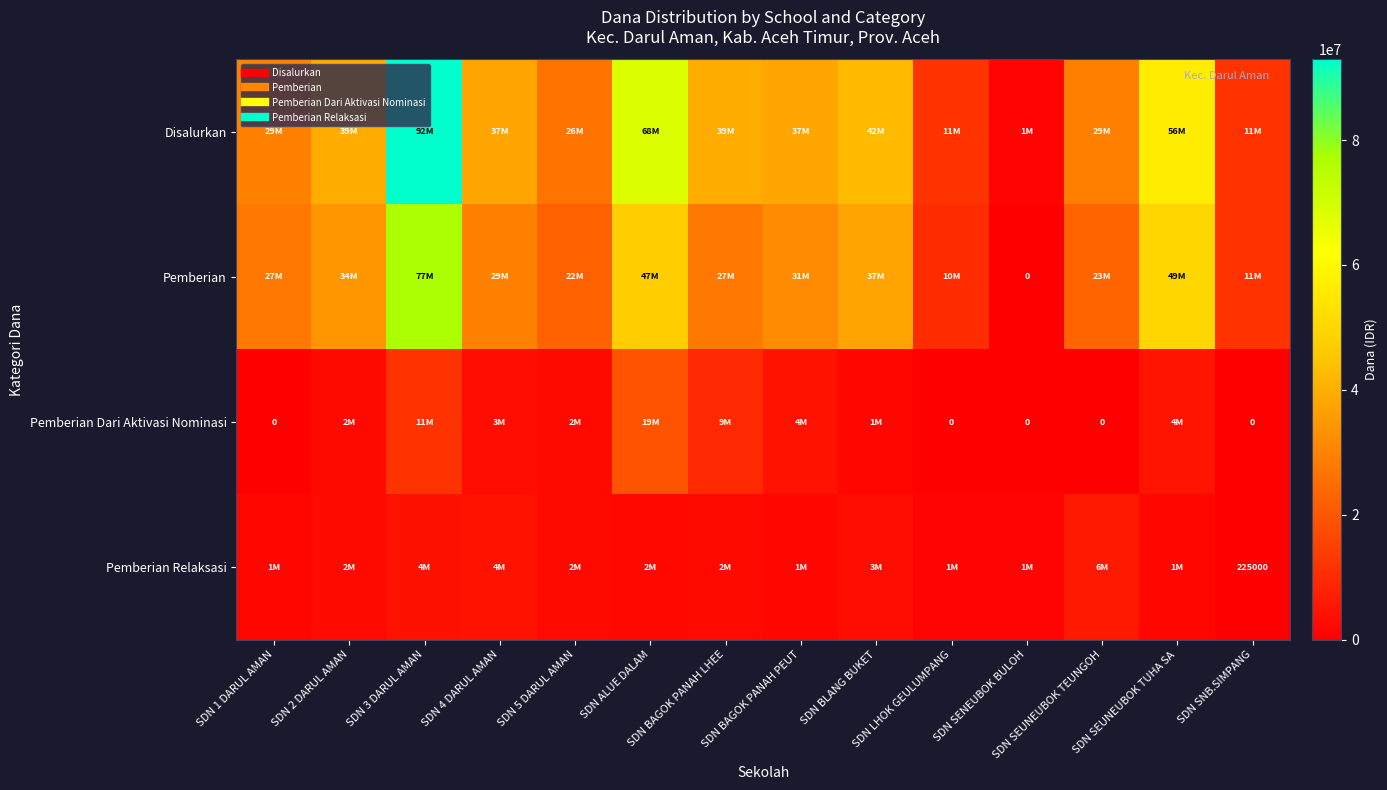

How many distinct data groups are displayed?

4